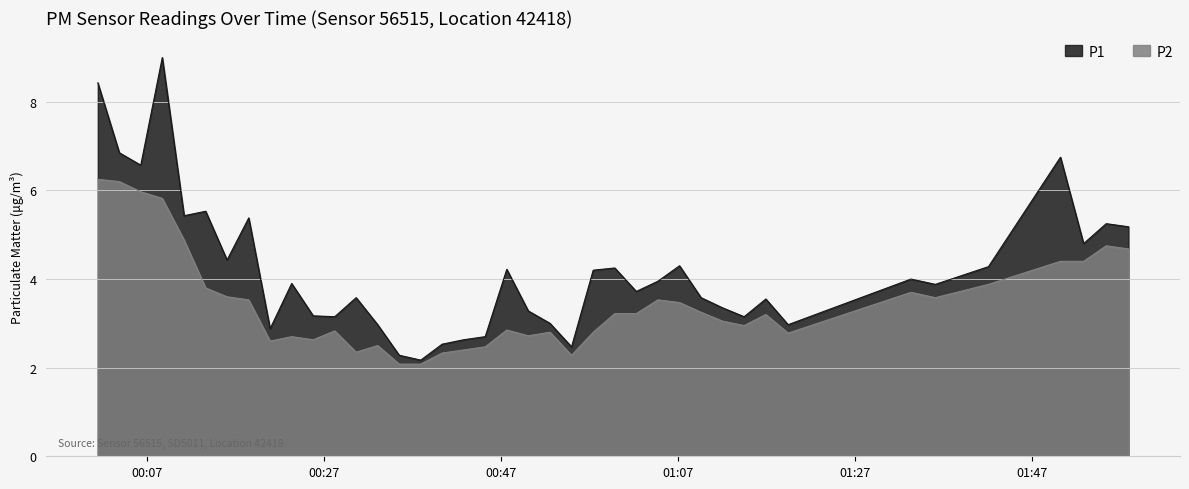

Between 2023-05-10T00:40:19 and 2023-05-10T00:28:11, which is larger?

2023-05-10T00:28:11